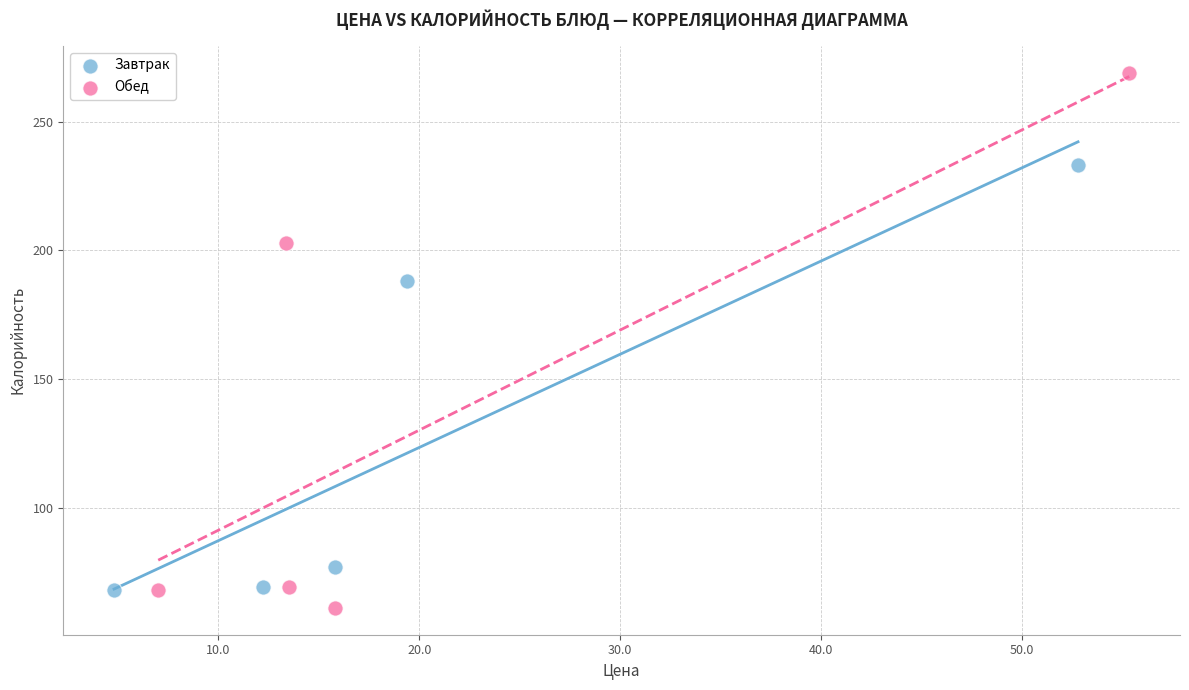

Which series has the largest Y range (max minus min)?

Обед